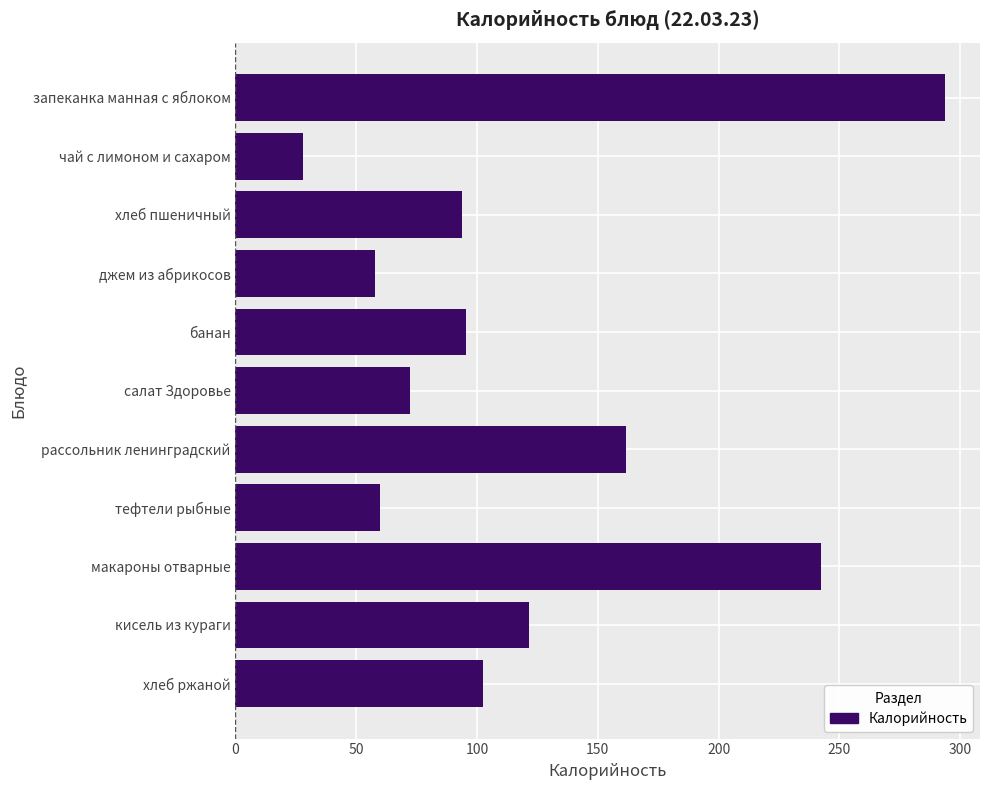

What is the difference between the second highest and minimum values?

214.5